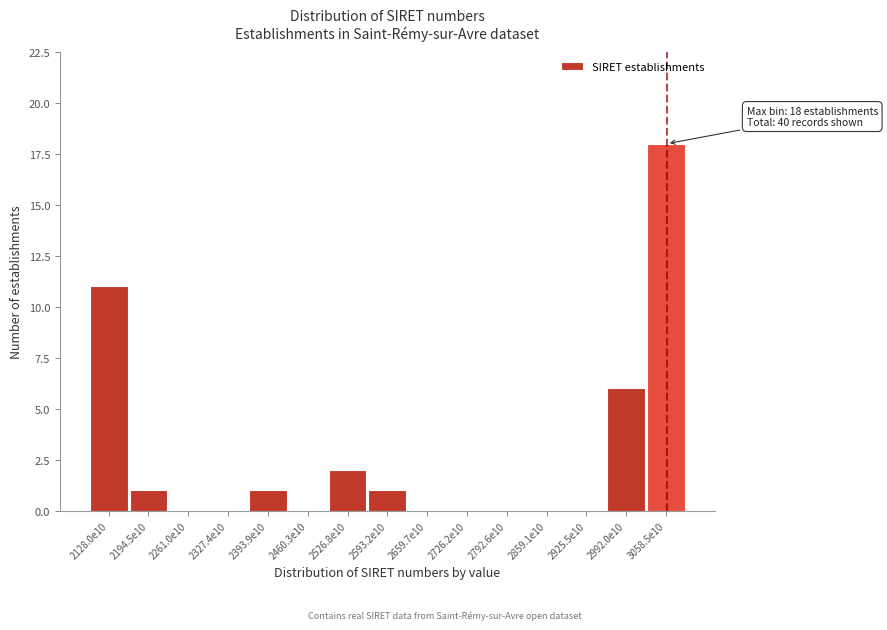

Reading right to left, what are all the values shown in this chart?

3058.5e10=18	2992.0e10=6	2925.5e10=0	2859.1e10=0	2792.6e10=0	2726.2e10=0	2659.7e10=0	2593.2e10=1	2526.8e10=2	2460.3e10=0	2393.9e10=1	2327.4e10=0	2261.0e10=0	2194.5e10=1	2128.0e10=11